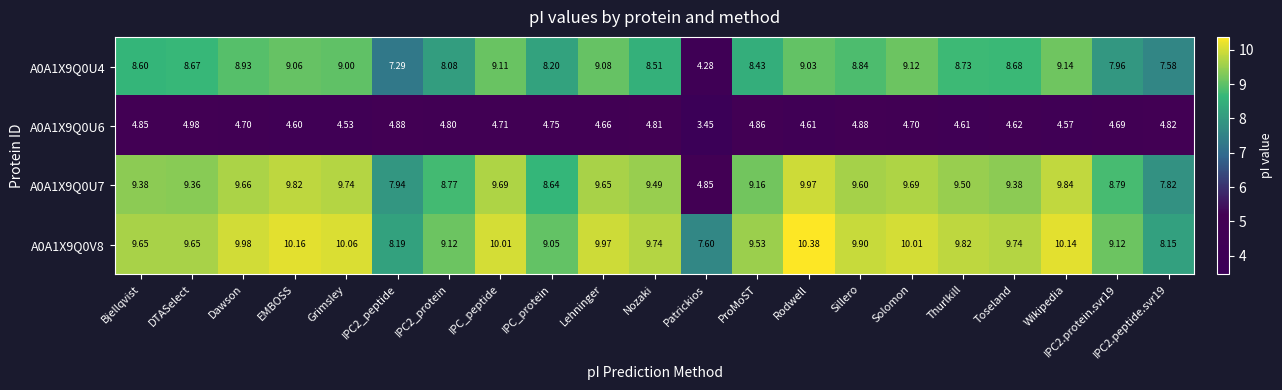

At which category is the sum across all series the highest?

Rodwell